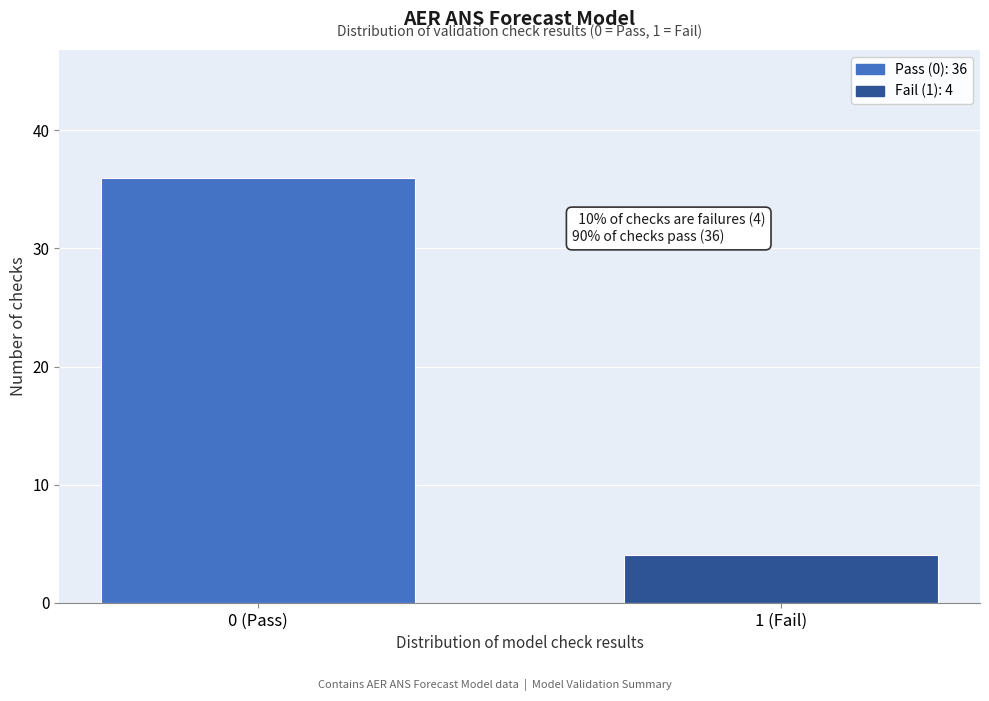

Reading left to right, transcribe all the data shown in this chart.

0 (Pass)=36	1 (Fail)=4